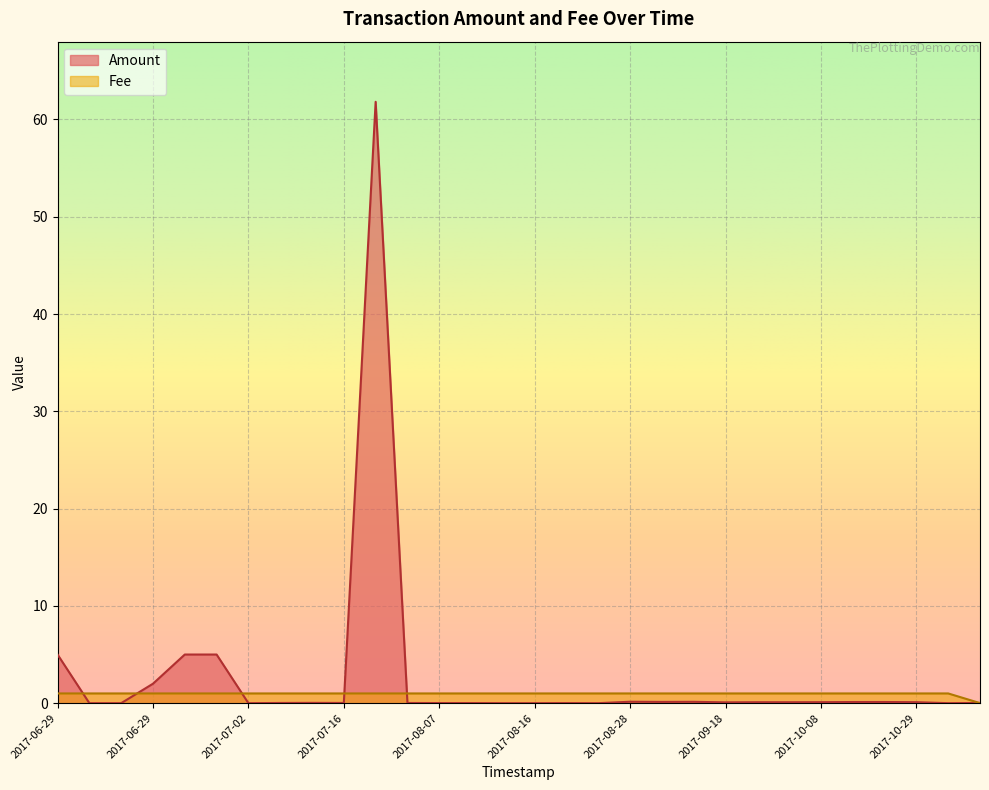

How many interior local valleys does the Amount series have?

7